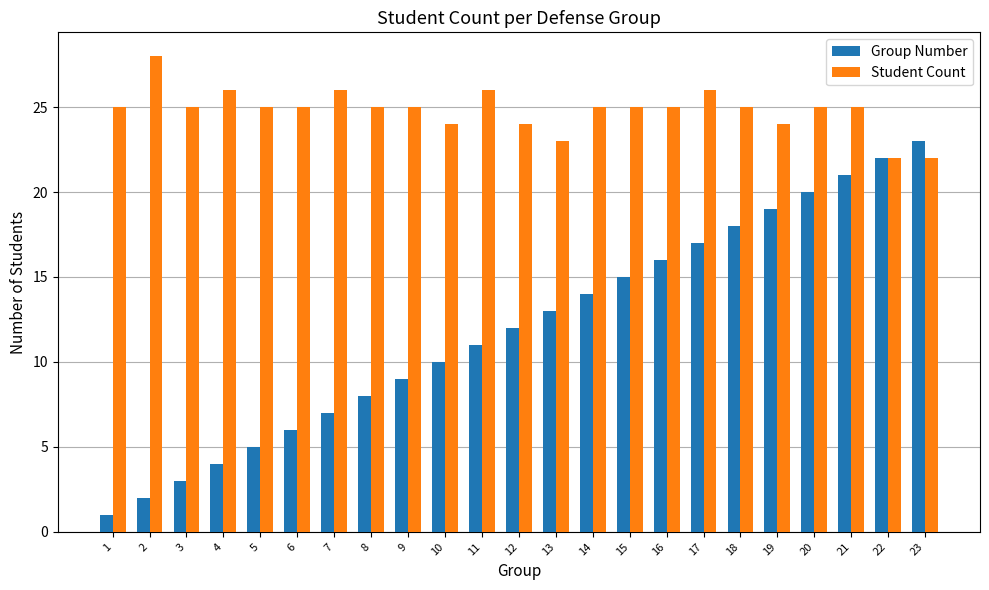

What is the sum of all Group Number values?

276